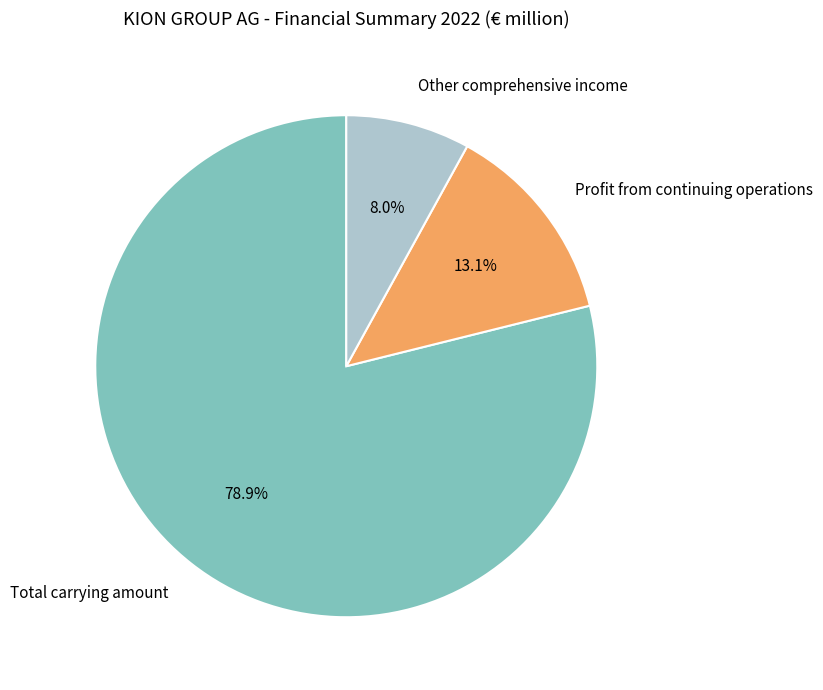

What is the ratio of the value at Other comprehensive income to the value at Profit from continuing operations?

0.6